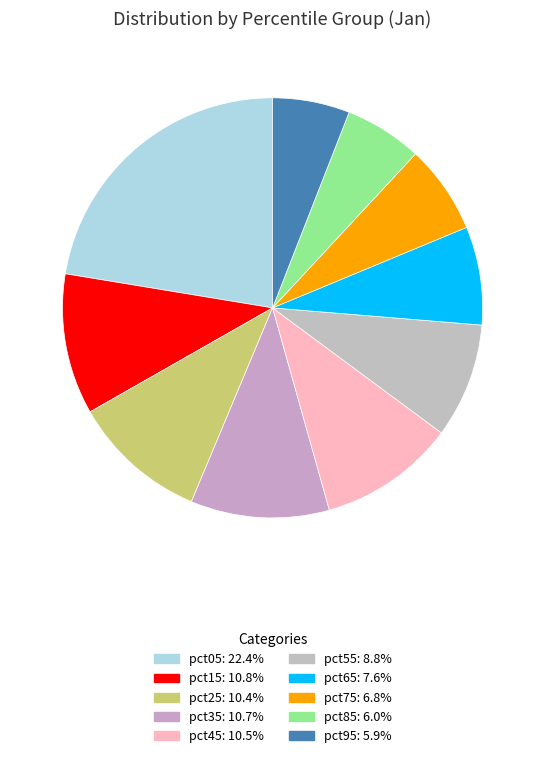

Rank the categories by value from highest to lowest.

pct05, pct15, pct35, pct45, pct25, pct55, pct65, pct75, pct85, pct95